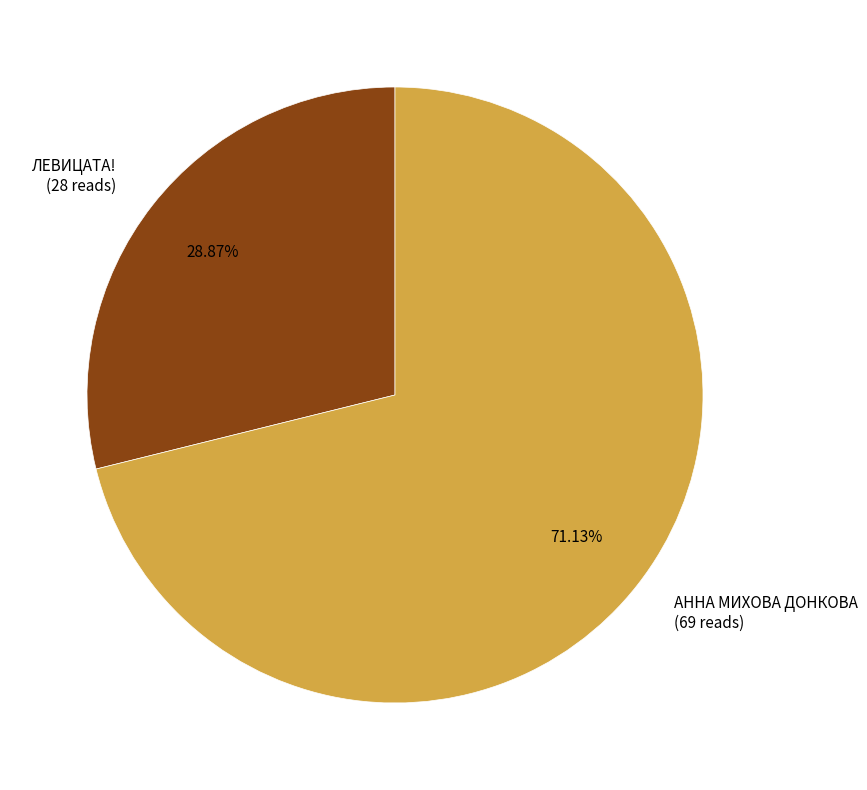

True or false: ЛЕВИЦАТА! accounts for 37% of the total.

False